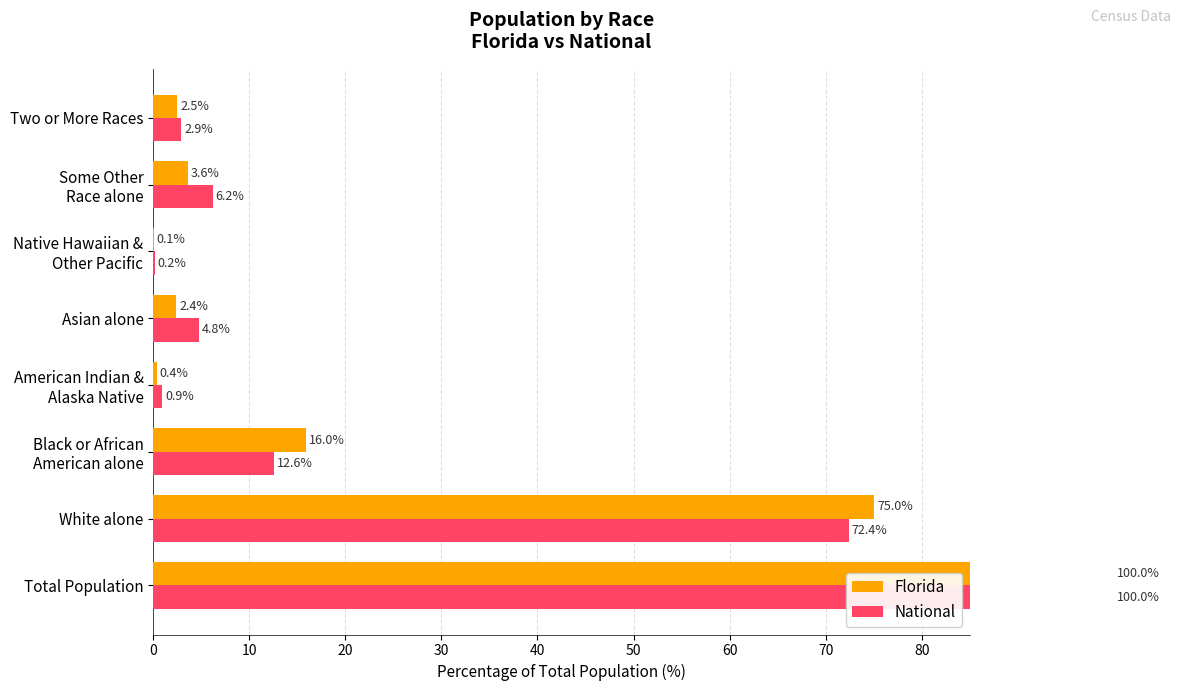

Is the value of National at Asian alone greater than the value of Florida at Black or African American alone?

No